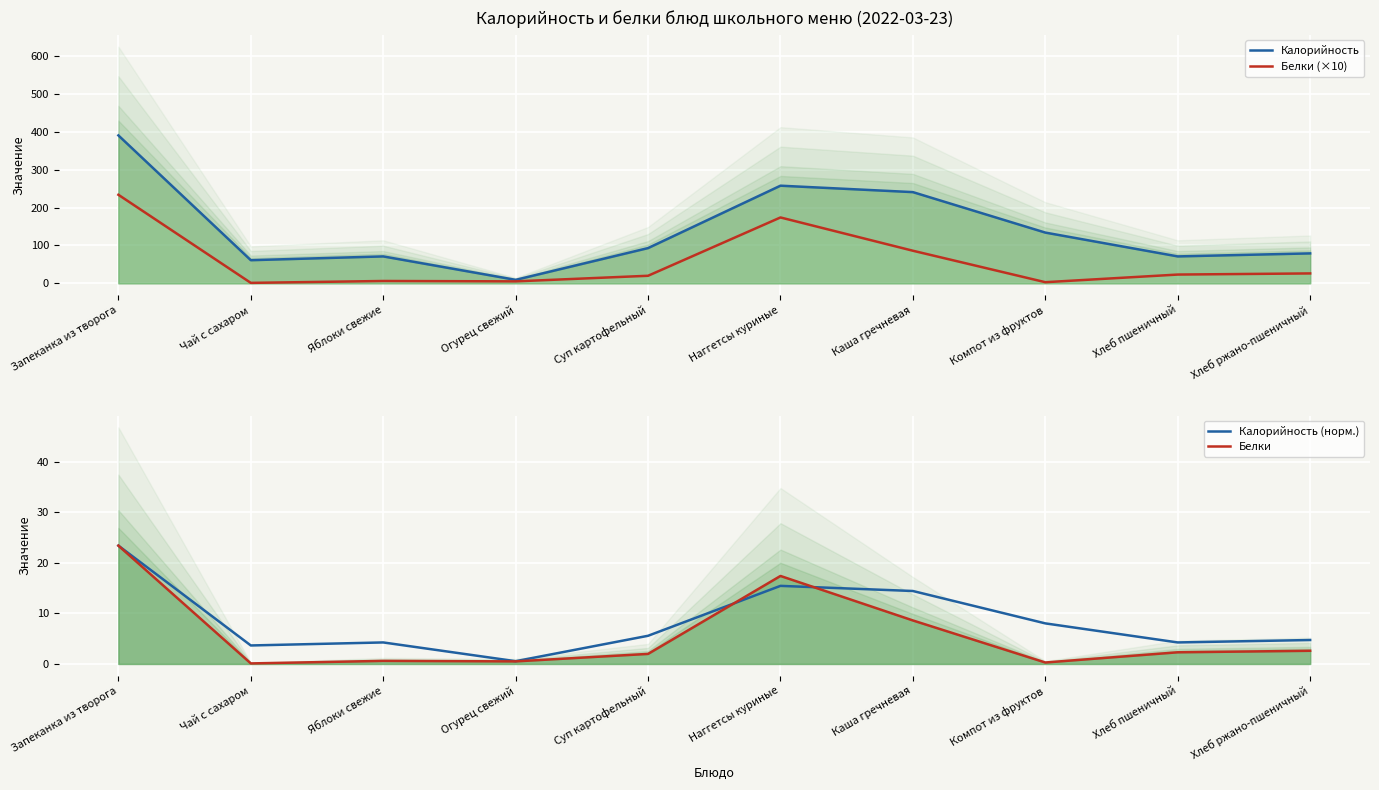

True or false: Калорийность and Белки cross at least once.

False